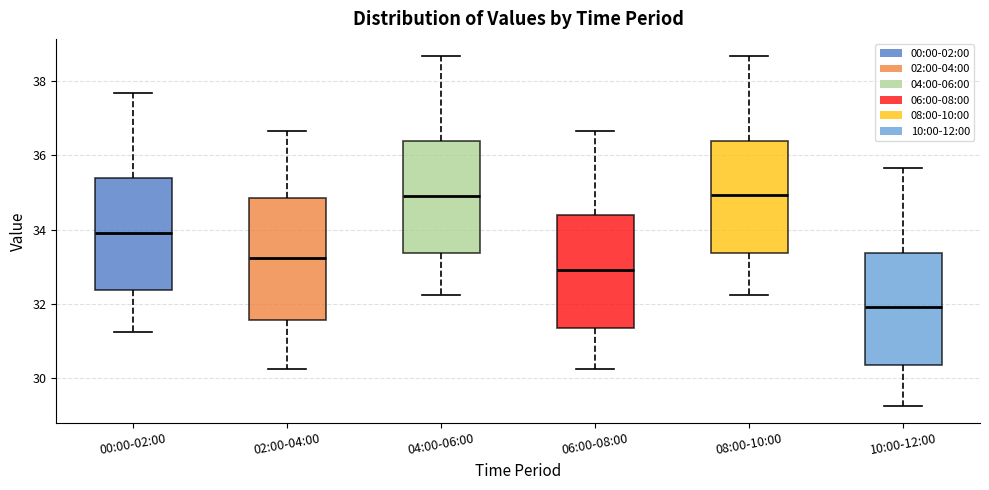

Reading left to right, transcribe this box plot: for each box, give where its median line is, the range the box spans, and where its two whiskers end, as read against the y-axis. The values are not printed on the chart, so give them approximately, as read against the axis.

00:00-02:00: median 34.0, box 32.4 to 35.4, whiskers 31.2 to 37.6
02:00-04:00: median 33.2, box 31.6 to 34.8, whiskers 30.2 to 36.6
04:00-06:00: median 35.0, box 33.4 to 36.4, whiskers 32.2 to 38.6
06:00-08:00: median 33.0, box 31.4 to 34.4, whiskers 30.2 to 36.6
08:00-10:00: median 35.0, box 33.4 to 36.4, whiskers 32.2 to 38.6
10:00-12:00: median 32.0, box 30.4 to 33.4, whiskers 29.2 to 35.6